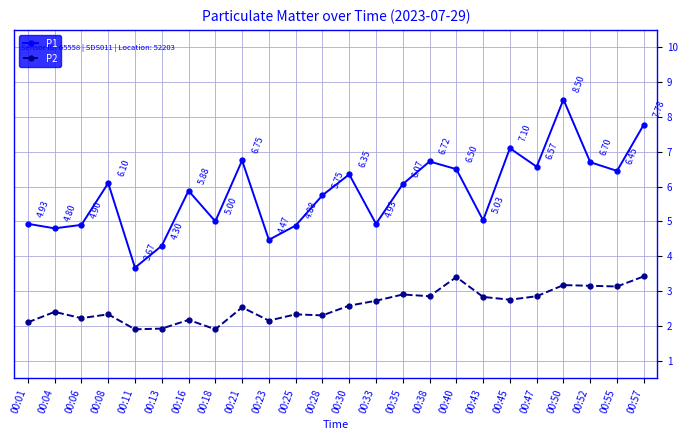

How many values in the P2 series are below 2?

3